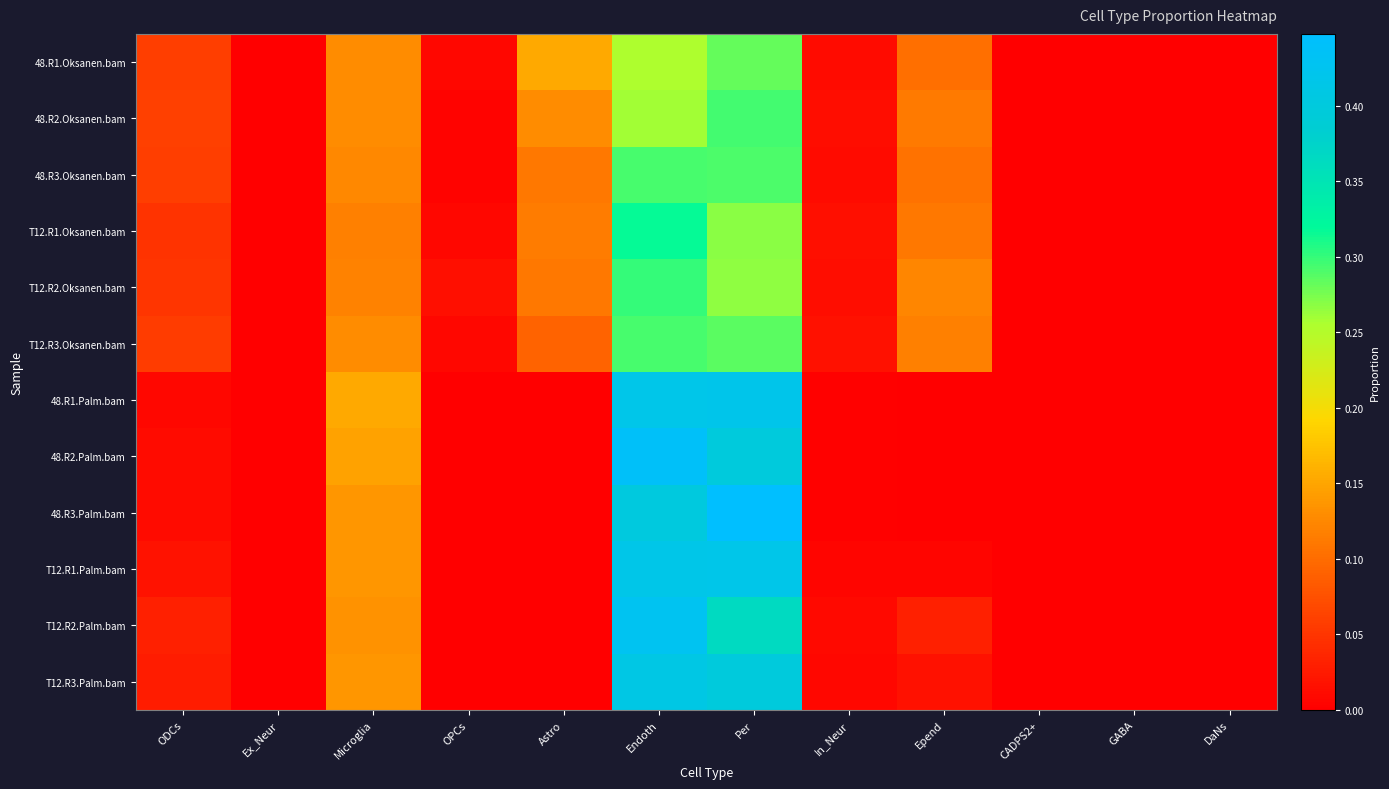

Rank the series at Epend from highest to lowest value.

T12.R2.Oksanen.bam, T12.R3.Oksanen.bam, 48.R2.Oksanen.bam, T12.R1.Oksanen.bam, 48.R3.Oksanen.bam, 48.R1.Oksanen.bam, T12.R2.Palm.bam, T12.R3.Palm.bam, T12.R1.Palm.bam, 48.R1.Palm.bam, 48.R2.Palm.bam, 48.R3.Palm.bam